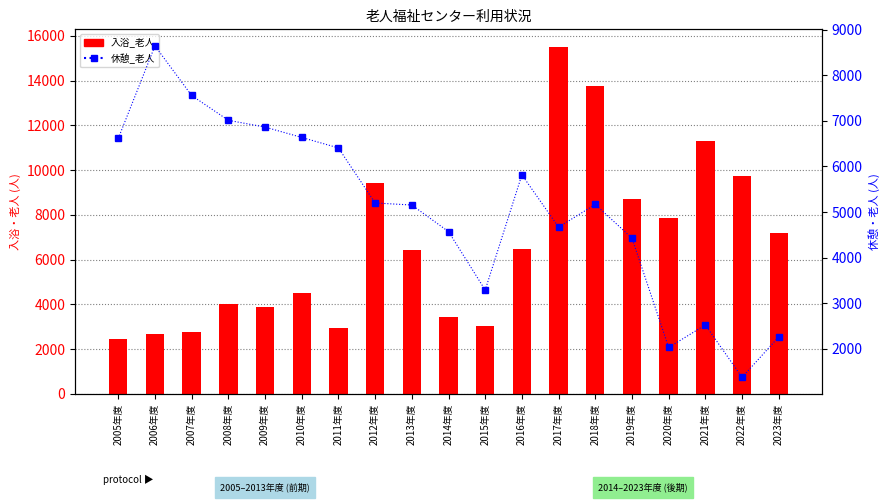

How many data points in 休憩_老人 are less than 5166?

9